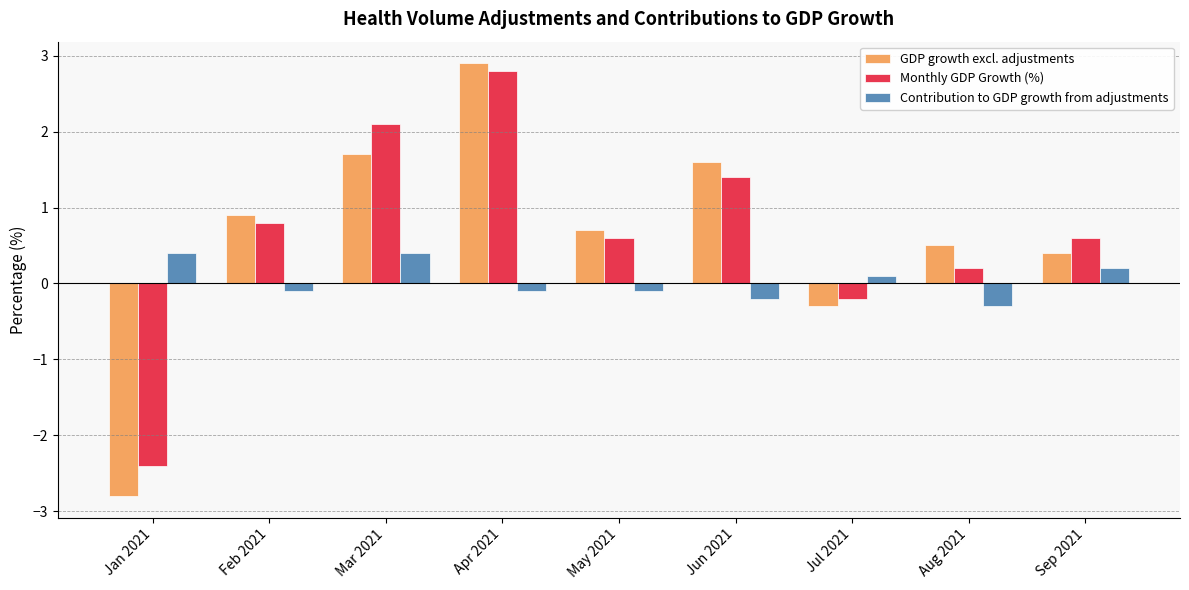

Does the chart contain stacked bars?

No